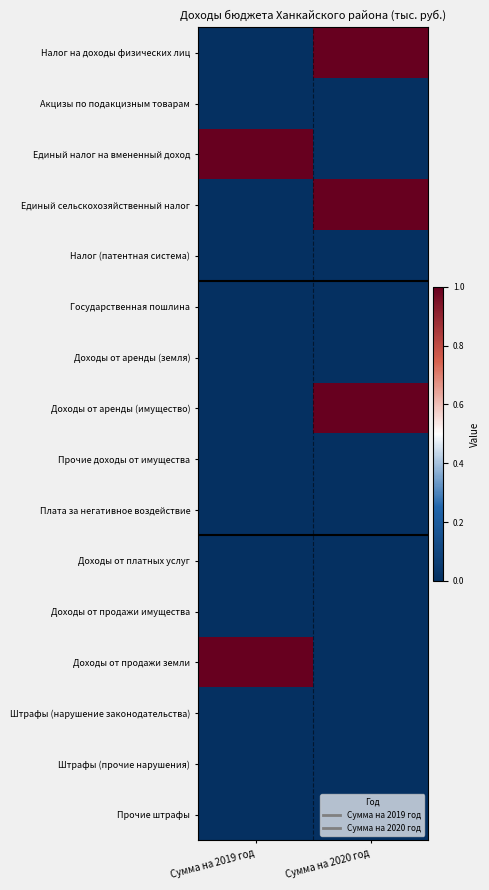

Which category has the lowest value across all series?

Сумма на 2019 год